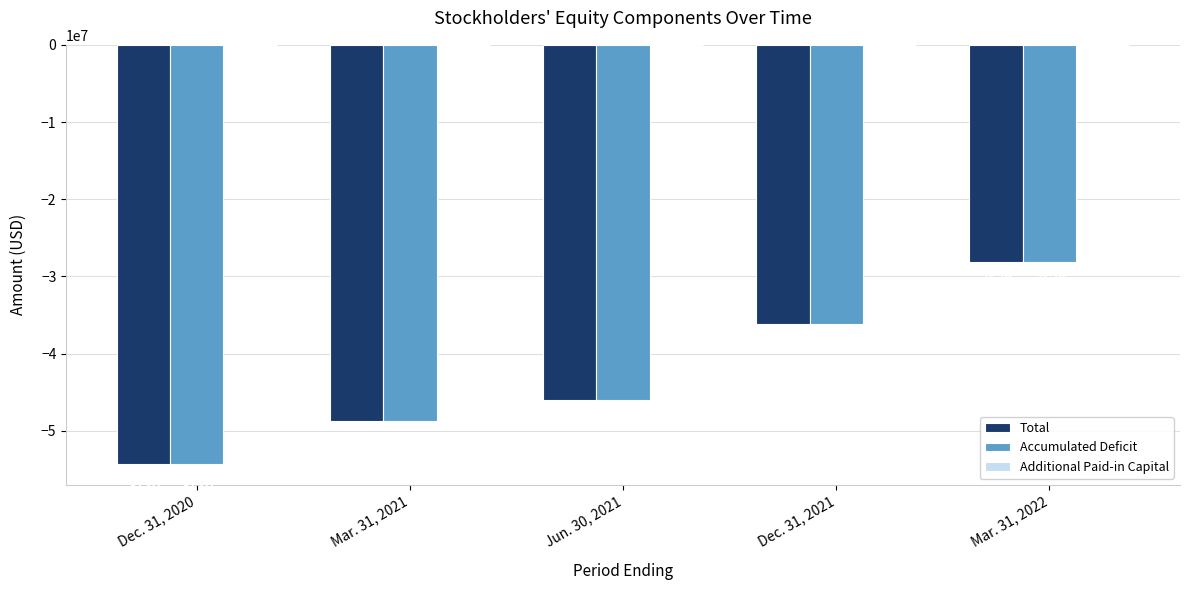

Is the value of Accumulated Deficit at Jun. 30, 2021 greater than the value of Total at Mar. 31, 2021?

Yes